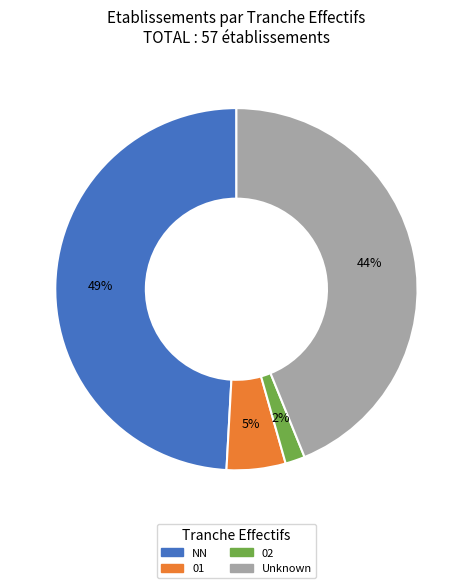

Does any single category account for the majority?

No